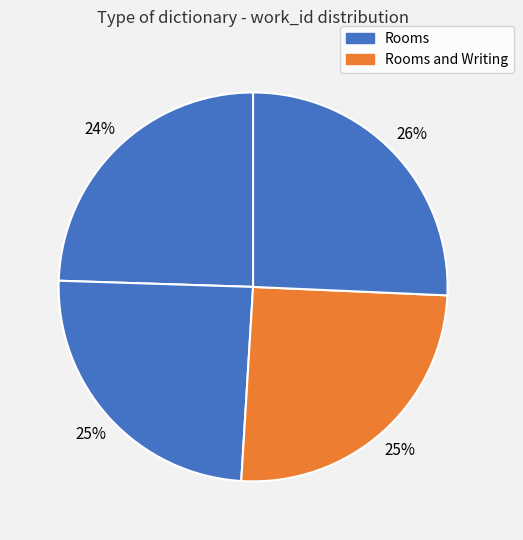

Rank the categories by value from highest to lowest.

Rooms (10383), Rooms and Writing (10212), Rooms (9848), Rooms (9823)